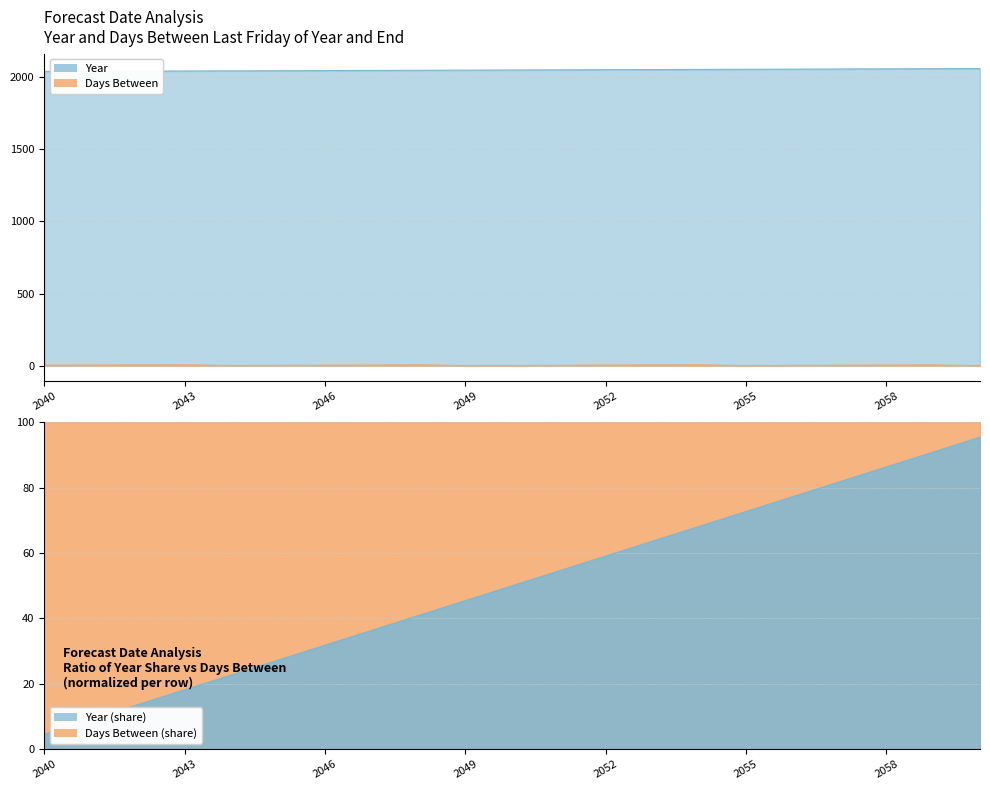

True or false: Year and Days Between cross at least once.

False